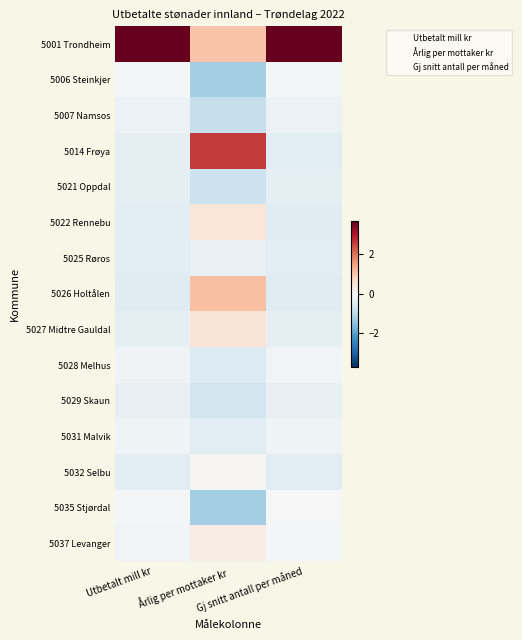

At which category is the sum across all series the highest?

Gj snitt antall per måned